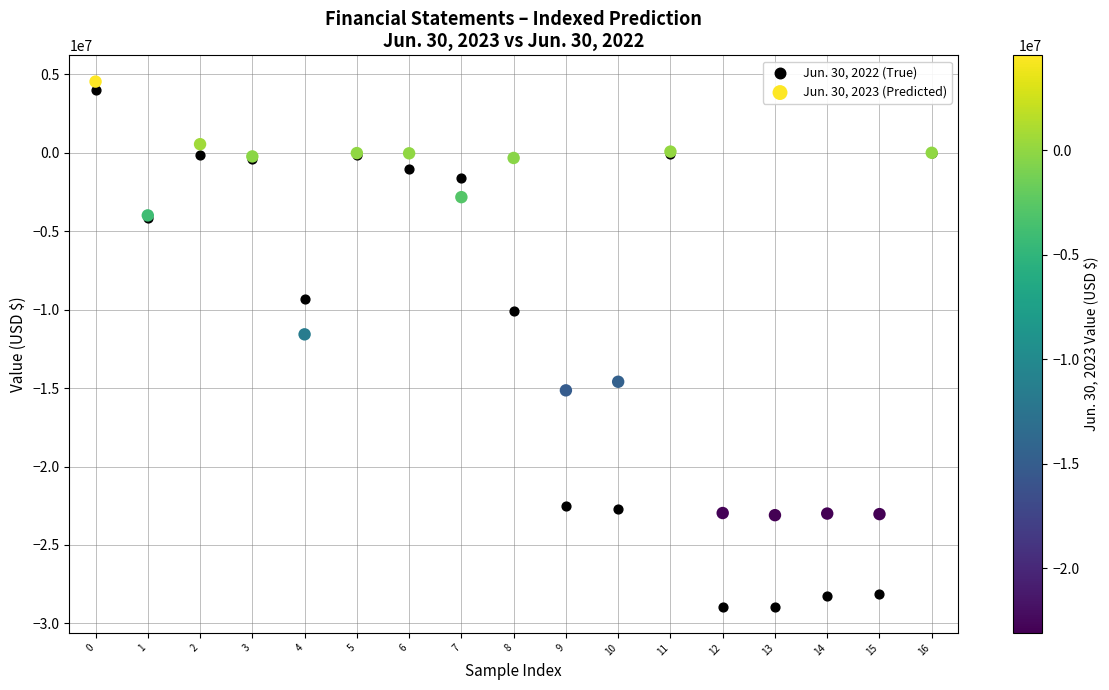

What are all the series names shown in the legend?

Jun. 30, 2022 (True), Jun. 30, 2023 (Predicted)